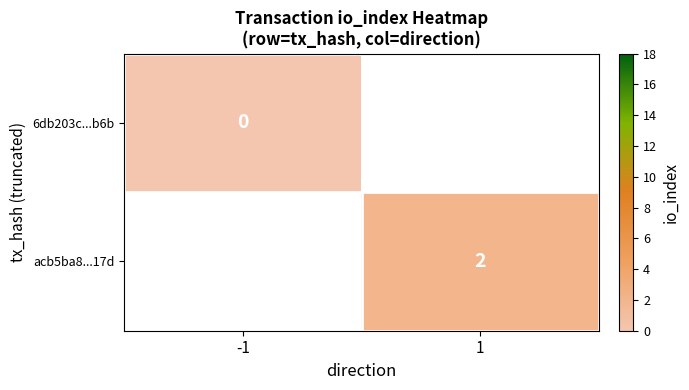

How many categories are shown in the chart?

2